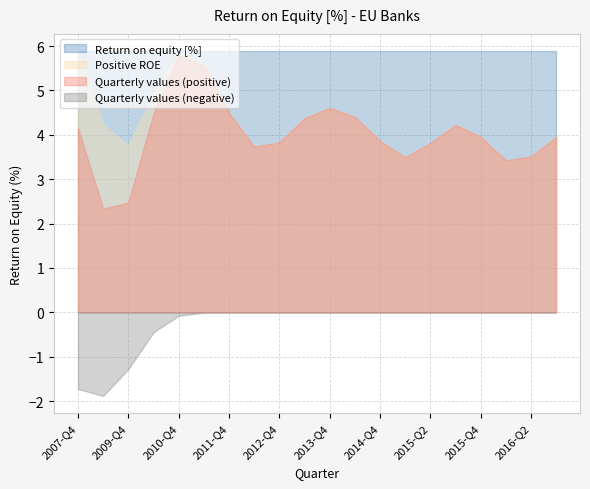

At which label does the data first exceed 4?

2007-Q4